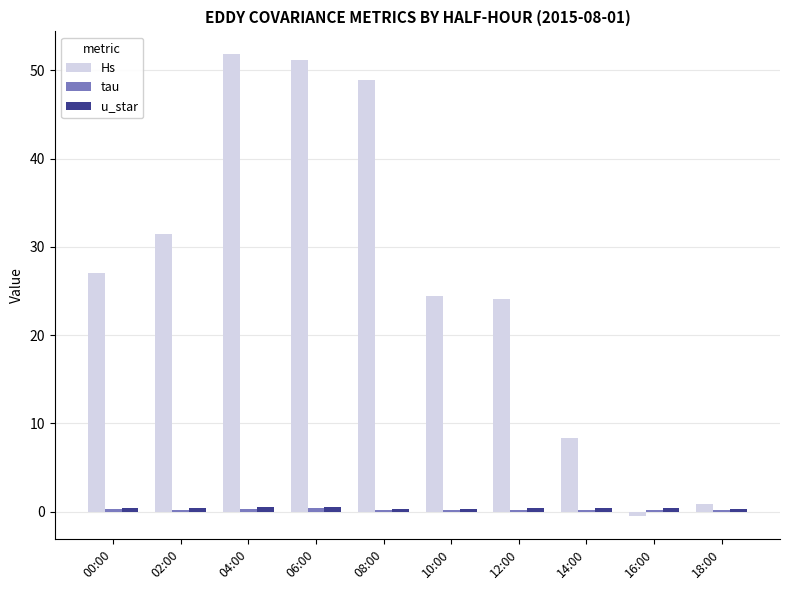

How many distinct data groups are displayed?

3